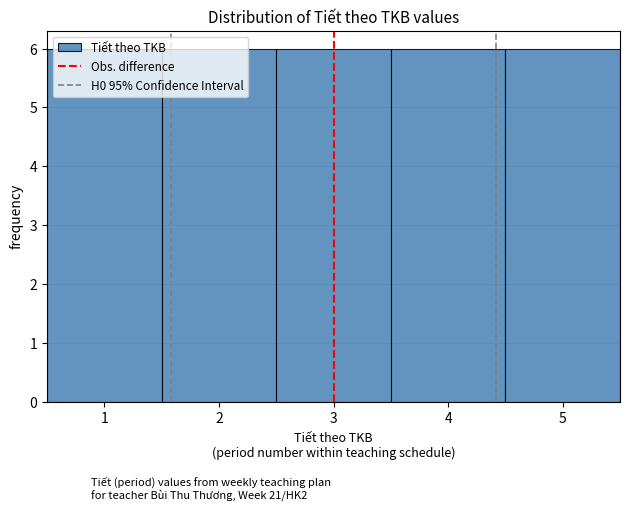

How tall is the bar that spans 1.5 to 2.5 on the x-axis? The values are not printed on the chart, so give them approximately, as read against the axis.

6